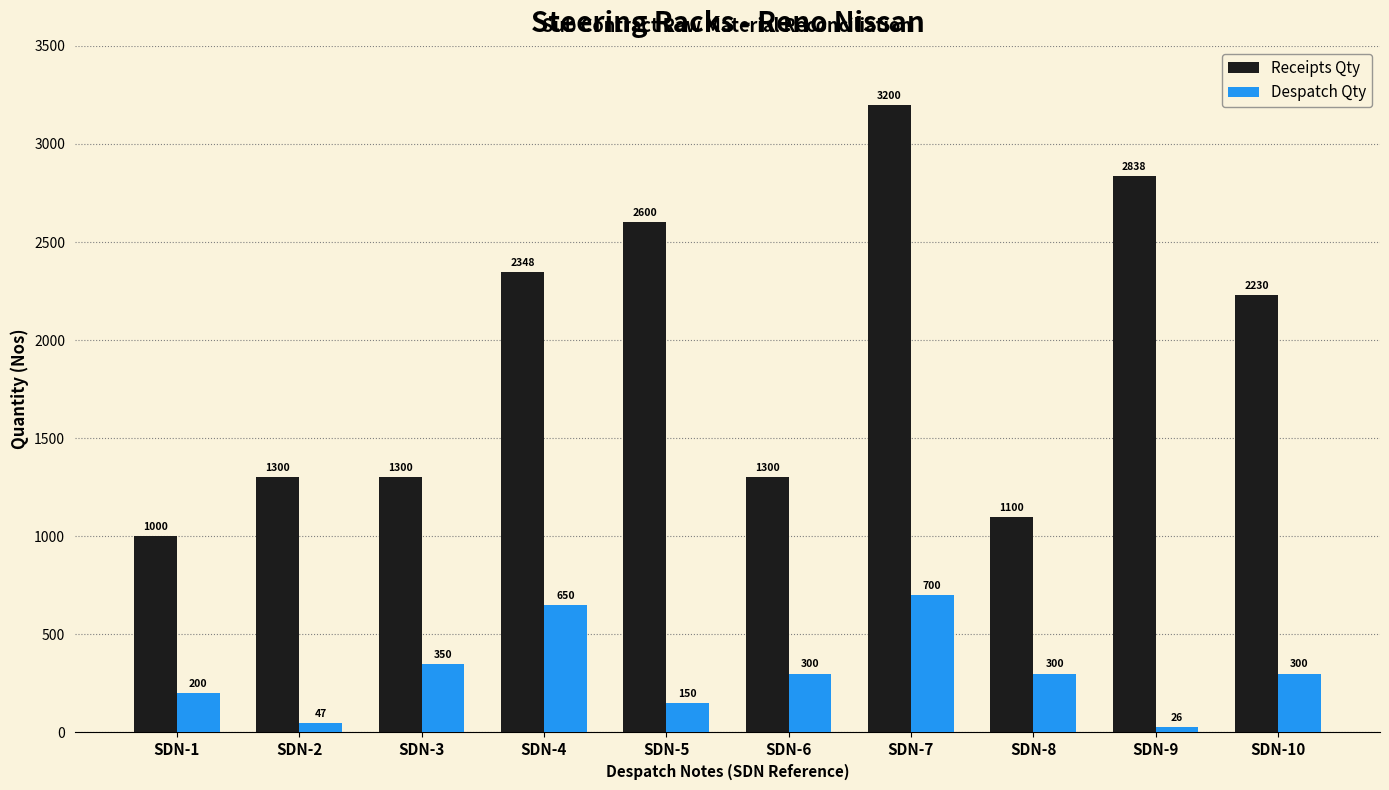

What is the minimum value for Despatch Qty?

26